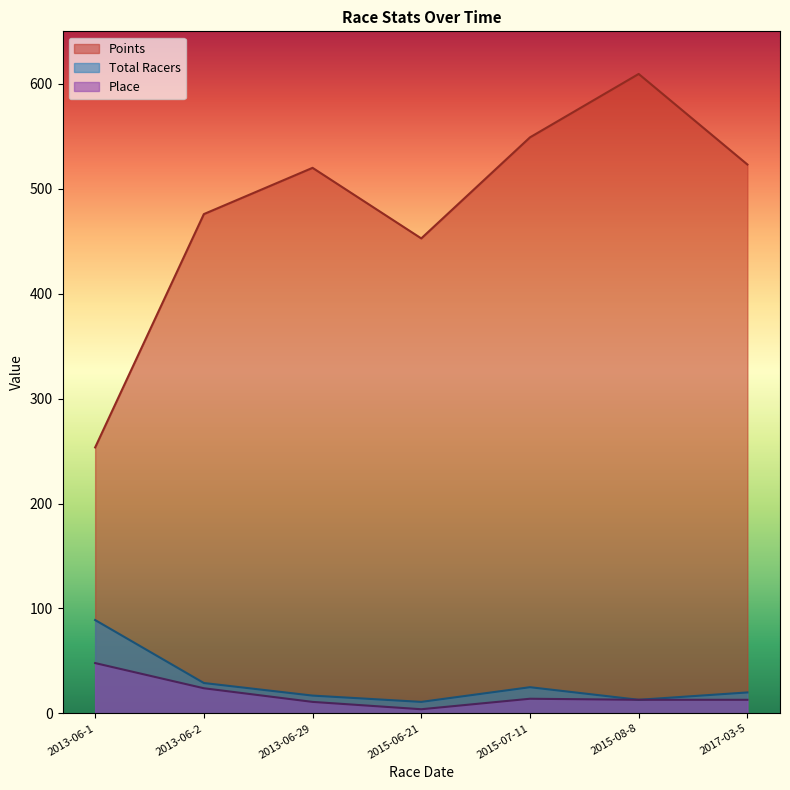

Does the chart display data point markers on the line(s)?

No